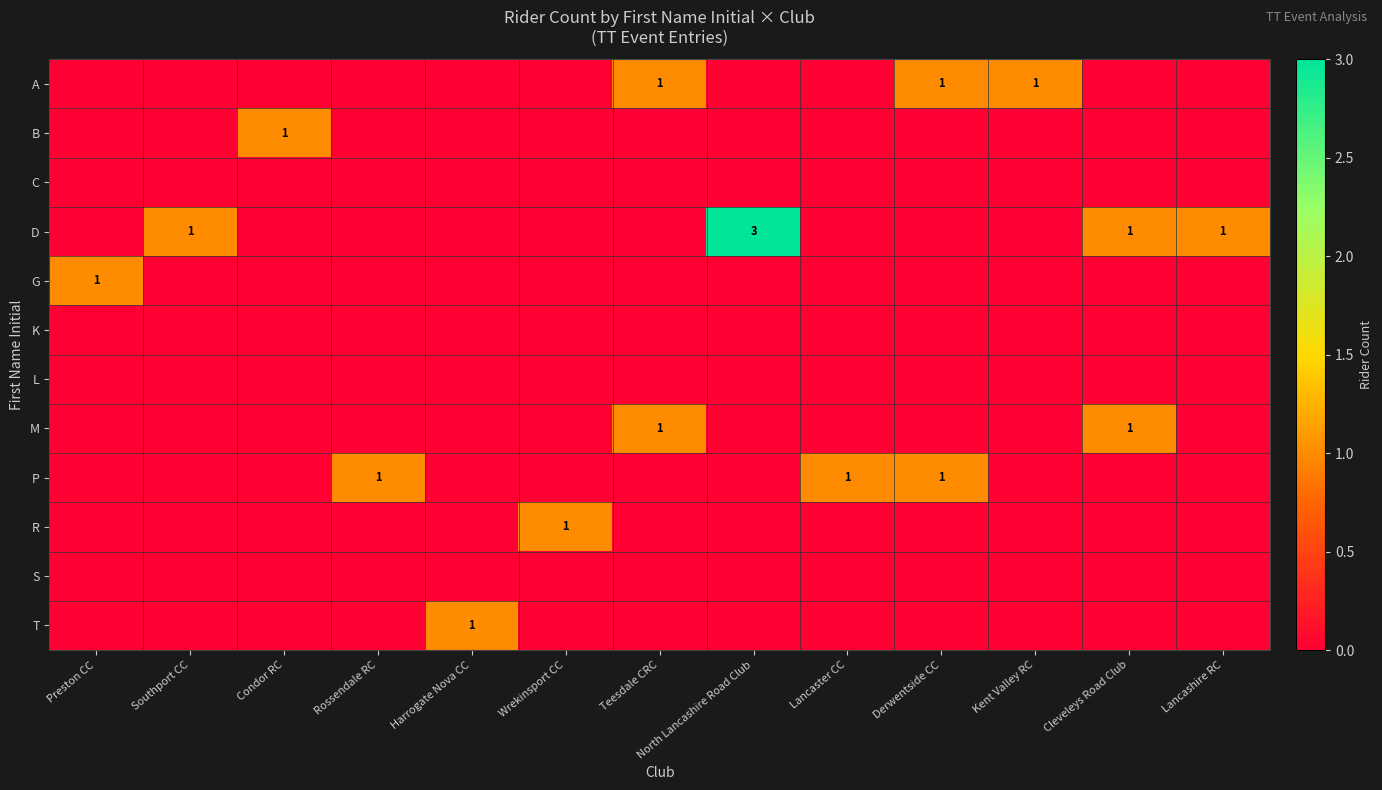

Which label corresponds to the largest value in the chart?

North Lancashire Road Club